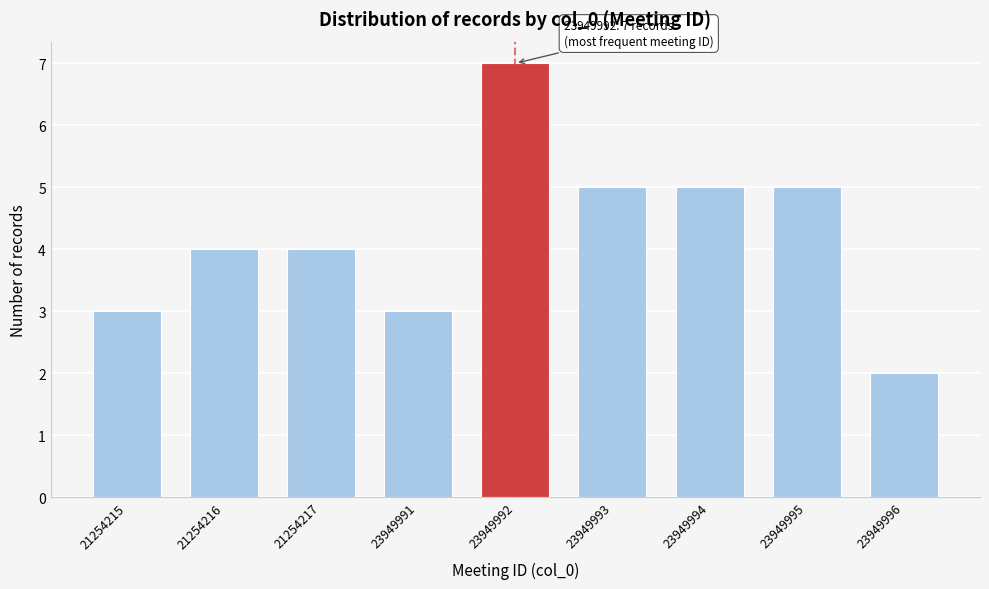

Reading left to right, extract all data points from this chart.

3	4	4	3	7	5	5	5	2